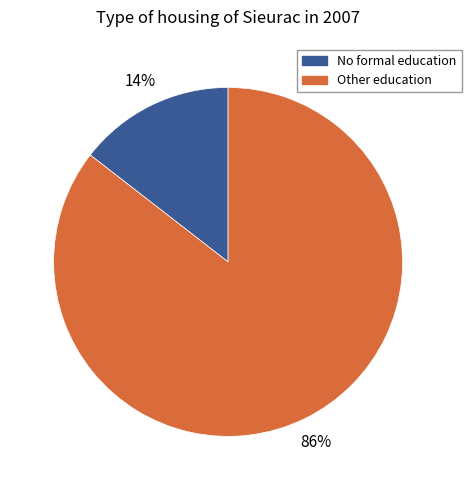

Rank the categories by value from highest to lowest.

Other education, No formal education